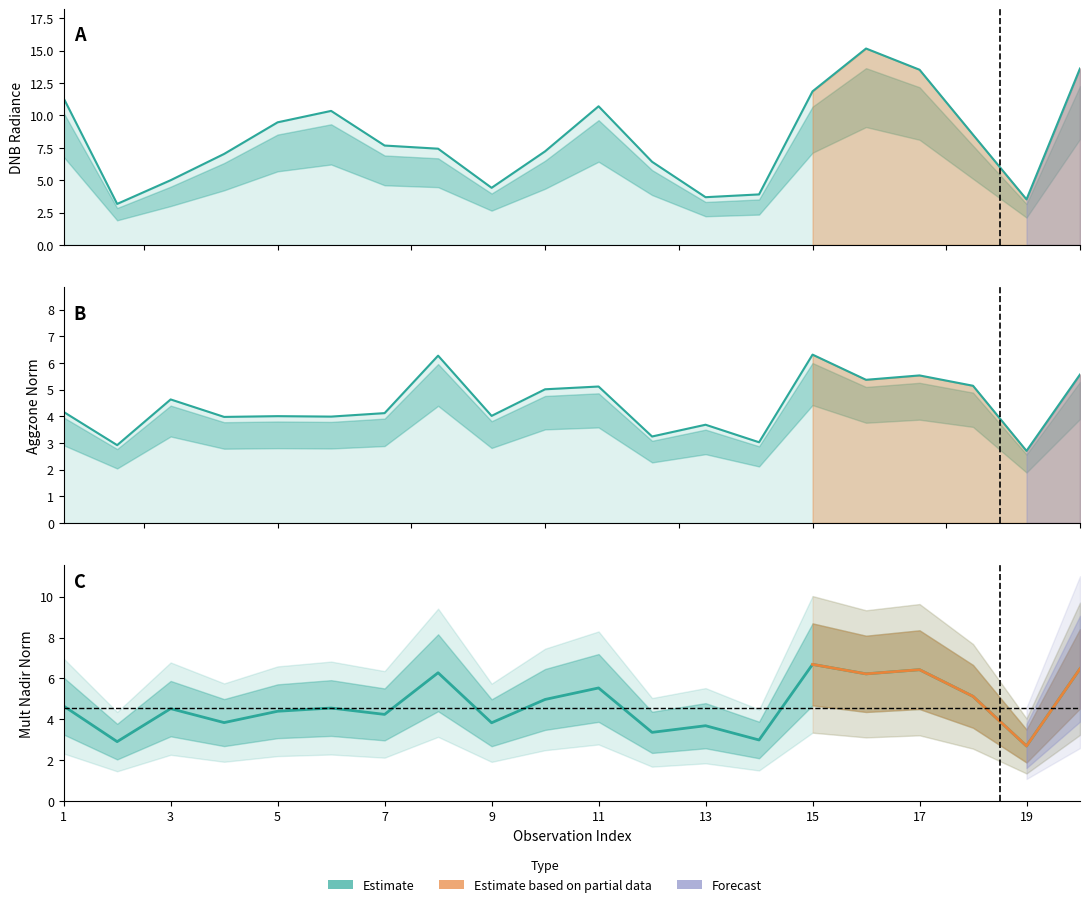

Reading left to right, what are all the values shown in this chart?

dnbrad: 11.3	3.2	5.0	7.0	9.5	10.3	7.7	7.4	4.4	7.2	10.7	6.4	3.7	3.9	11.9	15.2	13.5	8.5	3.5	13.6
rade9_aggzone_norm: 4.2	2.9	4.6	4.0	4.0	4.0	4.1	6.3	4.0	5.0	5.1	3.2	3.7	3.0	6.3	5.4	5.5	5.1	2.7	5.6
rade9_mult_nadir_norm: 4.6	2.9	4.5	3.8	4.4	4.5	4.2	6.3	3.8	5.0	5.5	3.4	3.7	3.0	6.7	6.2	6.4	5.1	2.7	6.5